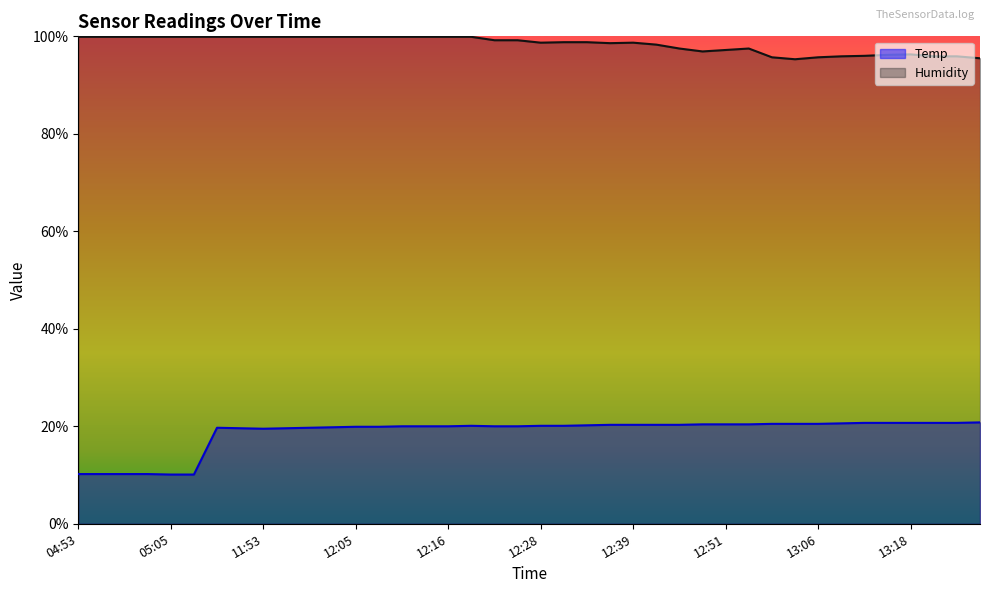

Reading left to right, extract all data points from this chart.

Temp: 10.2	10.2	10.2	10.2	10.1	10.1	19.7	19.6	19.5	19.6	19.7	19.8	19.9	19.9	20.0	20.0	20.0	20.1	20.0	20.0	20.1	20.1	20.2	20.3	20.3	20.3	20.3	20.4	20.4	20.4	20.5	20.5	20.5	20.6	20.7	20.7	20.7	20.7	20.7	20.8
Humidity: 99.9	99.9	99.9	99.9	99.9	99.9	99.9	99.9	99.9	99.9	99.9	99.9	99.9	99.9	99.9	99.9	99.9	99.9	99.2	99.2	98.7	98.8	98.8	98.6	98.7	98.3	97.5	96.9	97.2	97.5	95.7	95.3	95.7	95.9	96.0	96.2	96.3	95.9	95.9	95.5